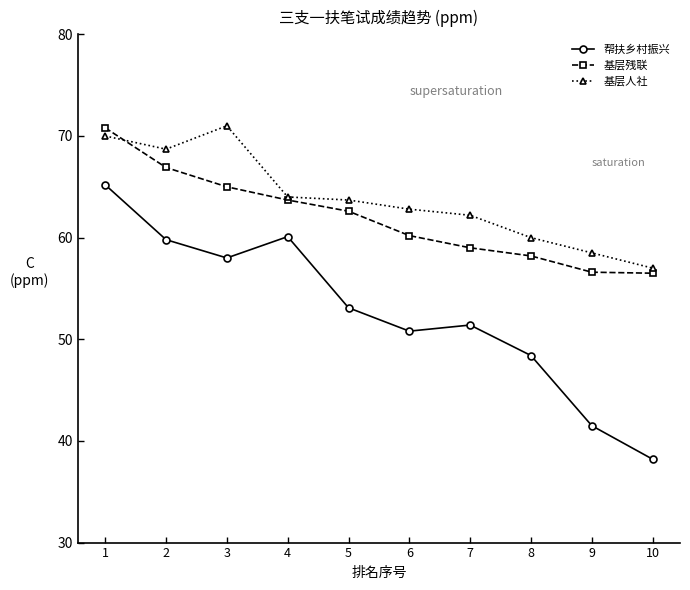

True or false: 帮扶乡村振兴 has a value of 104.2 at 2.

False